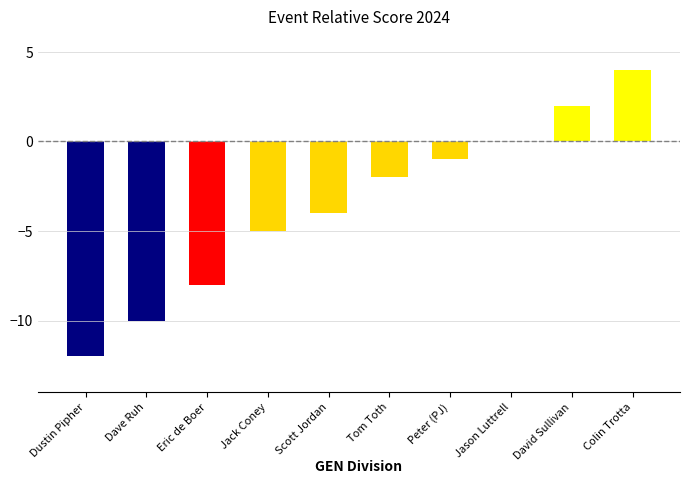

What is the greatest value displayed?

4